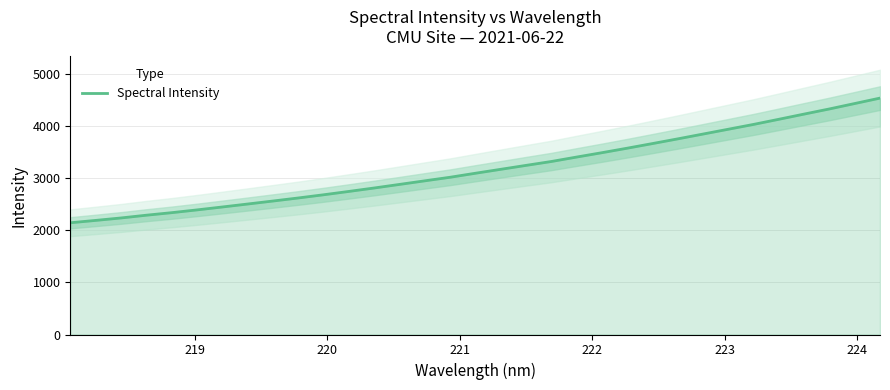

What is the minimum value for Spectral Intensity?

2148.5